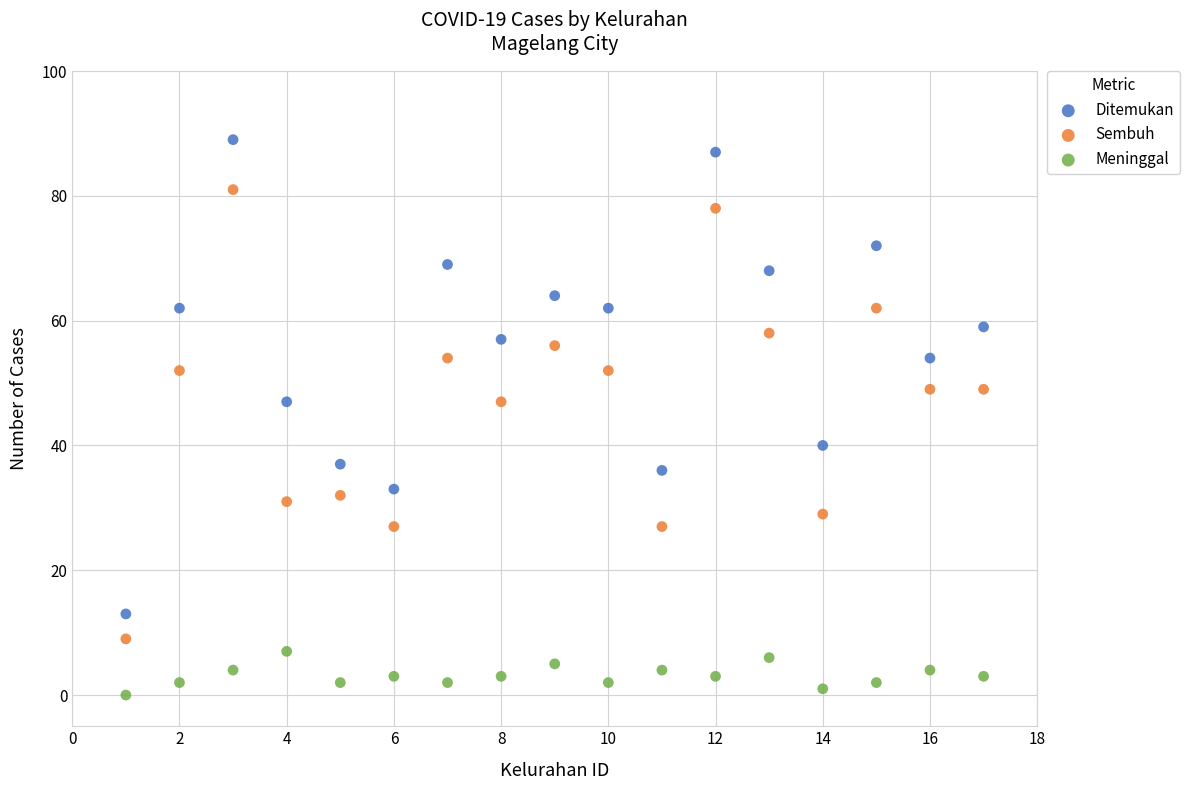

What is the X range (max minus min) for the scatter plot?

16